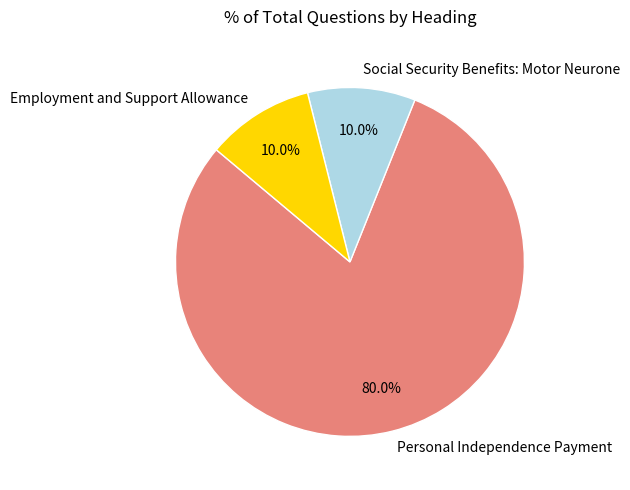

Which has a higher value, Employment and Support Allowance or Personal Independence Payment?

Personal Independence Payment